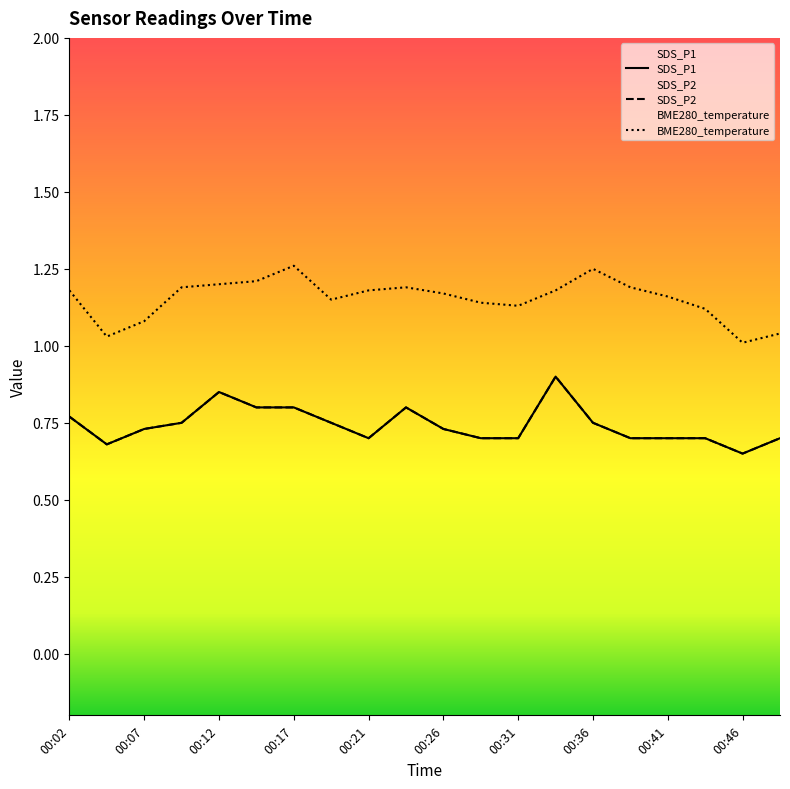

True or false: BME280_temperature has a value of 1.0 at 00:46.

True